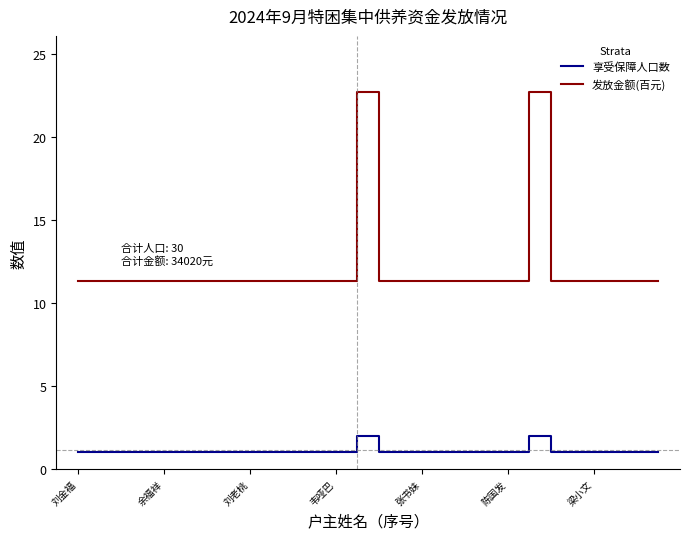

Which series has the widest spread of values?

发放金额(百元)